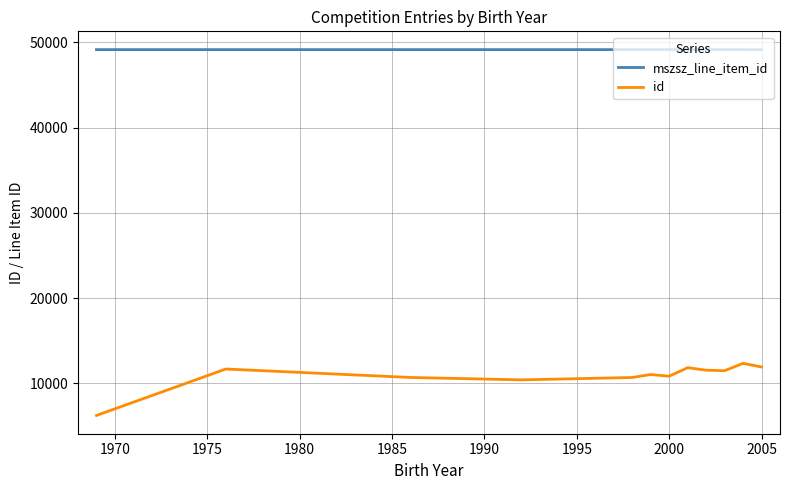

Which series has the largest total across all categories?

mszsz_line_item_id